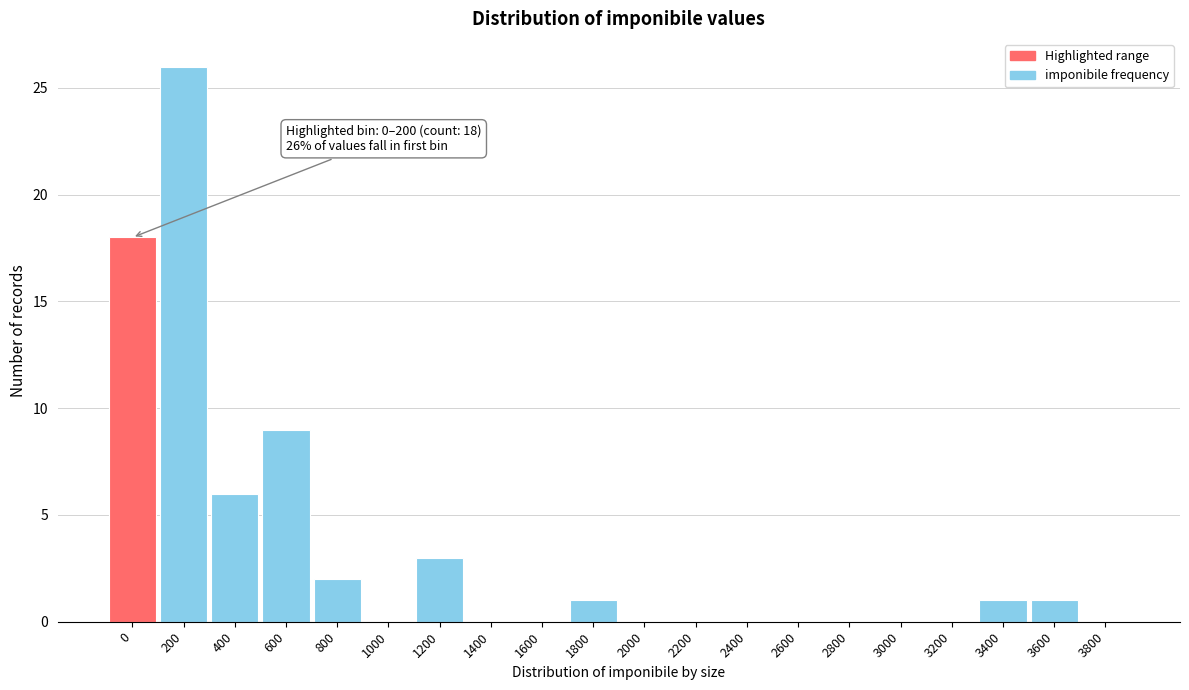

Reading right to left, transcribe all the data shown in this chart.

3800=0	3600=1	3400=1	3200=0	3000=0	2800=0	2600=0	2400=0	2200=0	2000=0	1800=1	1600=0	1400=0	1200=3	1000=0	800=2	600=9	400=6	200=26	0=18